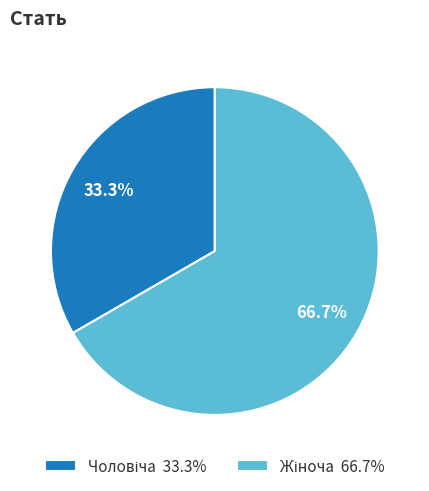

Is there a majority slice in this chart?

Yes